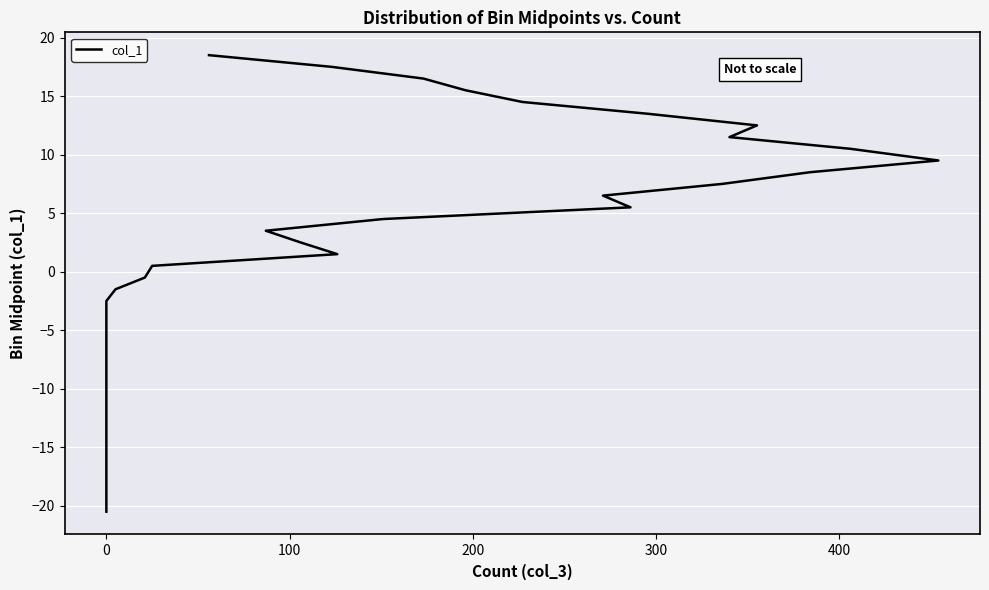

What is the average value?

-1.0